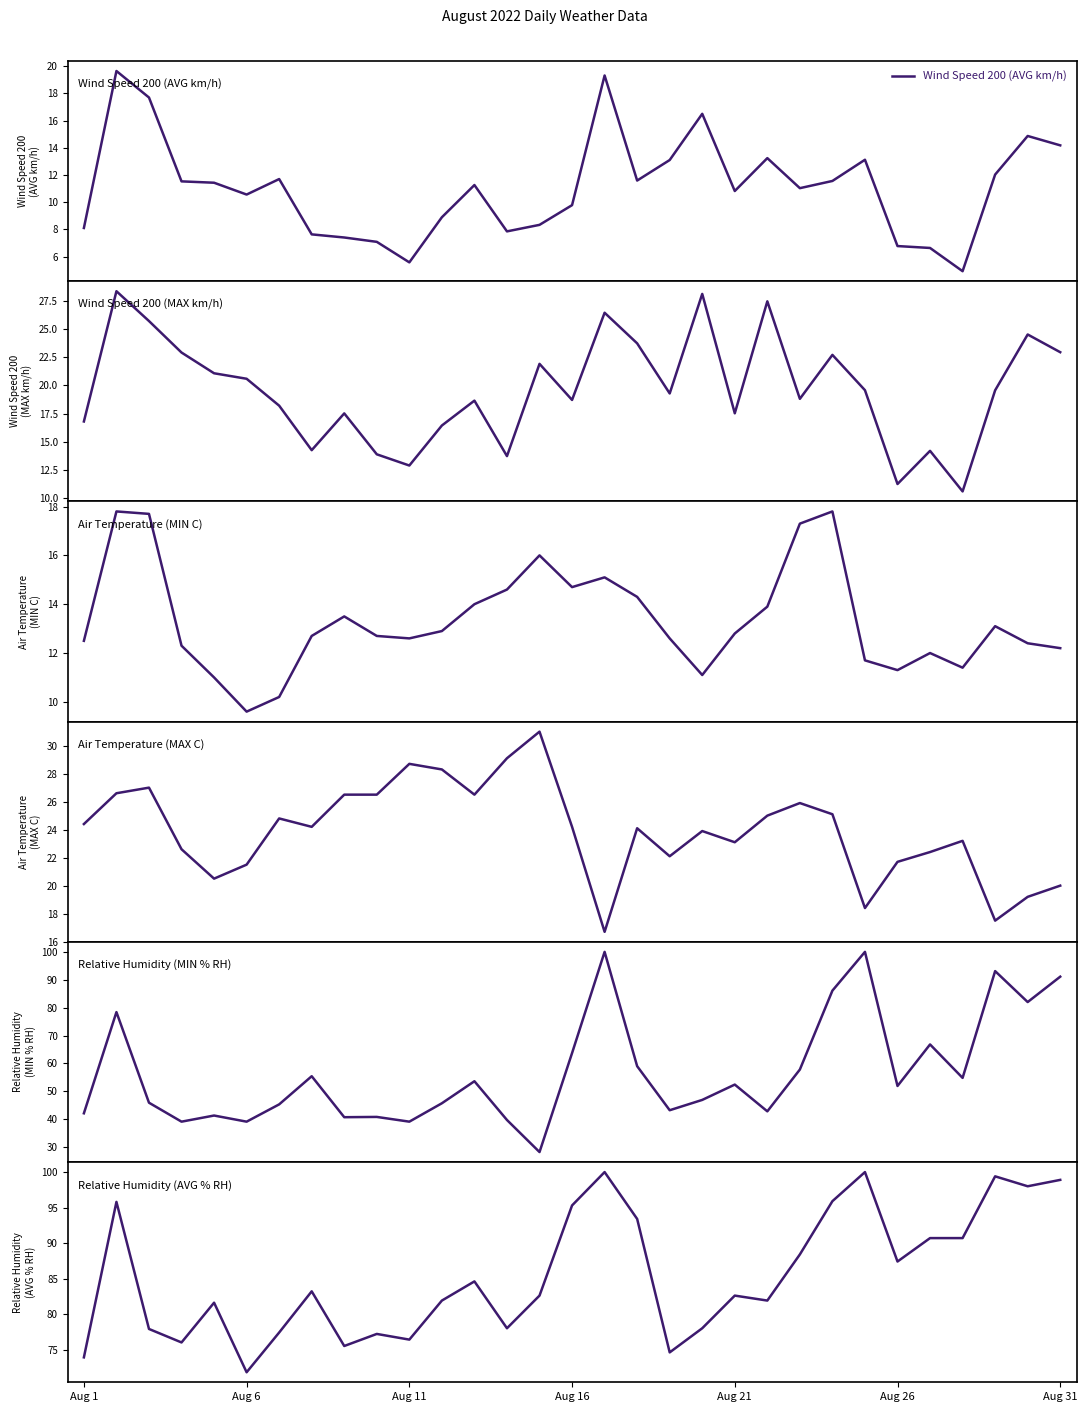

Reading left to right, what are all the values shown in this chart?

Wind Speed 200 (AVG km/h): 8.1	19.6	17.7	11.5	11.4	10.6	11.7	7.6	7.4	7.1	5.6	8.9	11.3	7.8	8.3	9.8	19.3	11.6	13.1	16.5	10.8	13.2	11.0	11.6	13.1	6.8	6.6	4.9	12.0	14.9	14.2
Wind Speed 200 (MAX km/h): 16.8	28.4	25.8	22.9	21.1	20.6	18.2	14.2	17.5	13.9	12.9	16.4	18.6	13.7	21.9	18.7	26.5	23.8	19.3	28.2	17.5	27.5	18.8	22.7	19.6	11.2	14.2	10.6	19.6	24.6	23.0
Air Temperature (MIN C): 12.5	17.8	17.7	12.3	11.0	9.6	10.2	12.7	13.5	12.7	12.6	12.9	14.0	14.6	16.0	14.7	15.1	14.3	12.6	11.1	12.8	13.9	17.3	17.8	11.7	11.3	12.0	11.4	13.1	12.4	12.2
Air Temperature (MAX C): 24.4	26.6	27.0	22.6	20.5	21.5	24.8	24.2	26.5	26.5	28.7	28.3	26.5	29.1	31.0	24.2	16.7	24.1	22.1	23.9	23.1	25.0	25.9	25.1	18.4	21.7	22.4	23.2	17.5	19.2	20.0
Relative Humidity (MIN % RH): 42.1	78.4	45.9	39.1	41.3	39.1	45.3	55.4	40.7	40.8	39.1	45.7	53.6	39.7	28.2	63.7	100.0	59.0	43.2	46.9	52.4	42.8	57.8	86.1	100.0	51.9	66.8	54.8	93.1	82.0	91.1
Relative Humidity (AVG % RH): 73.9	95.8	77.9	76.0	81.6	71.8	77.4	83.2	75.5	77.2	76.4	81.9	84.6	78.0	82.6	95.3	100.0	93.4	74.6	78.0	82.6	81.9	88.4	95.9	100.0	87.4	90.7	90.7	99.4	98.0	98.9